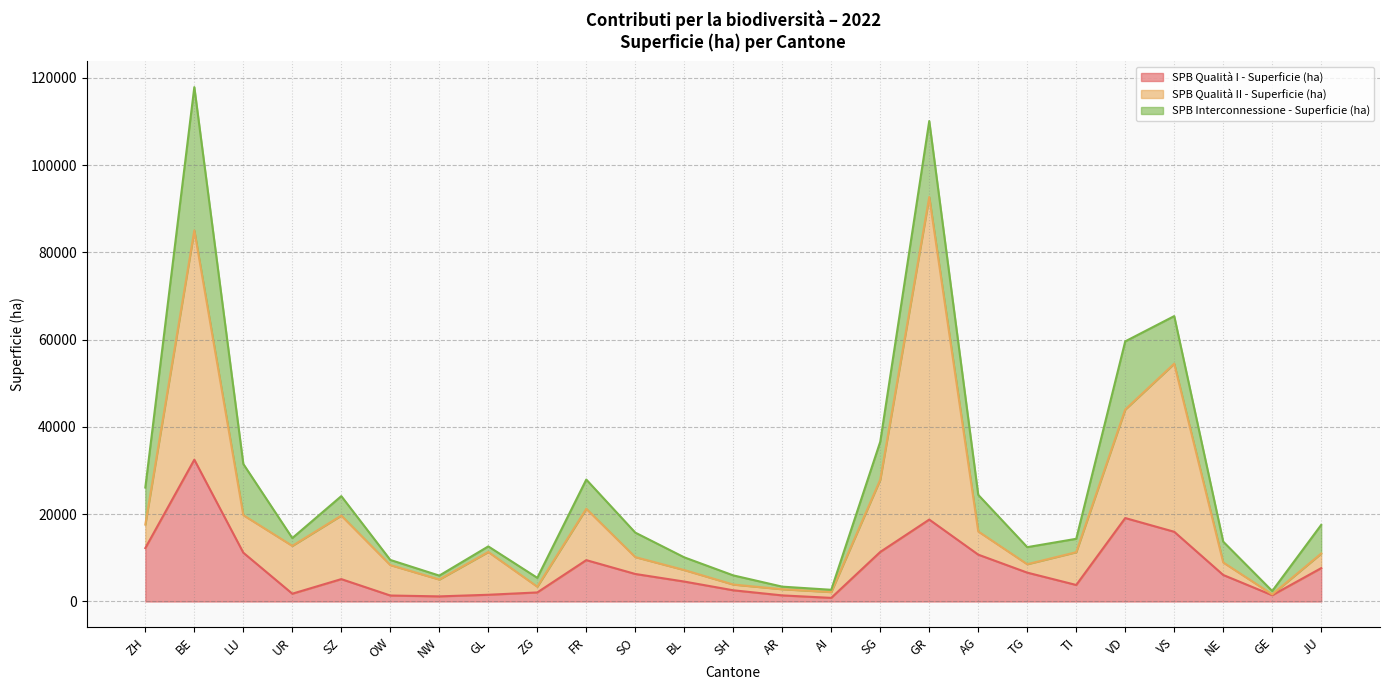

At which label is SPB Qualità I - Superficie (ha) closest to 16665?

VS